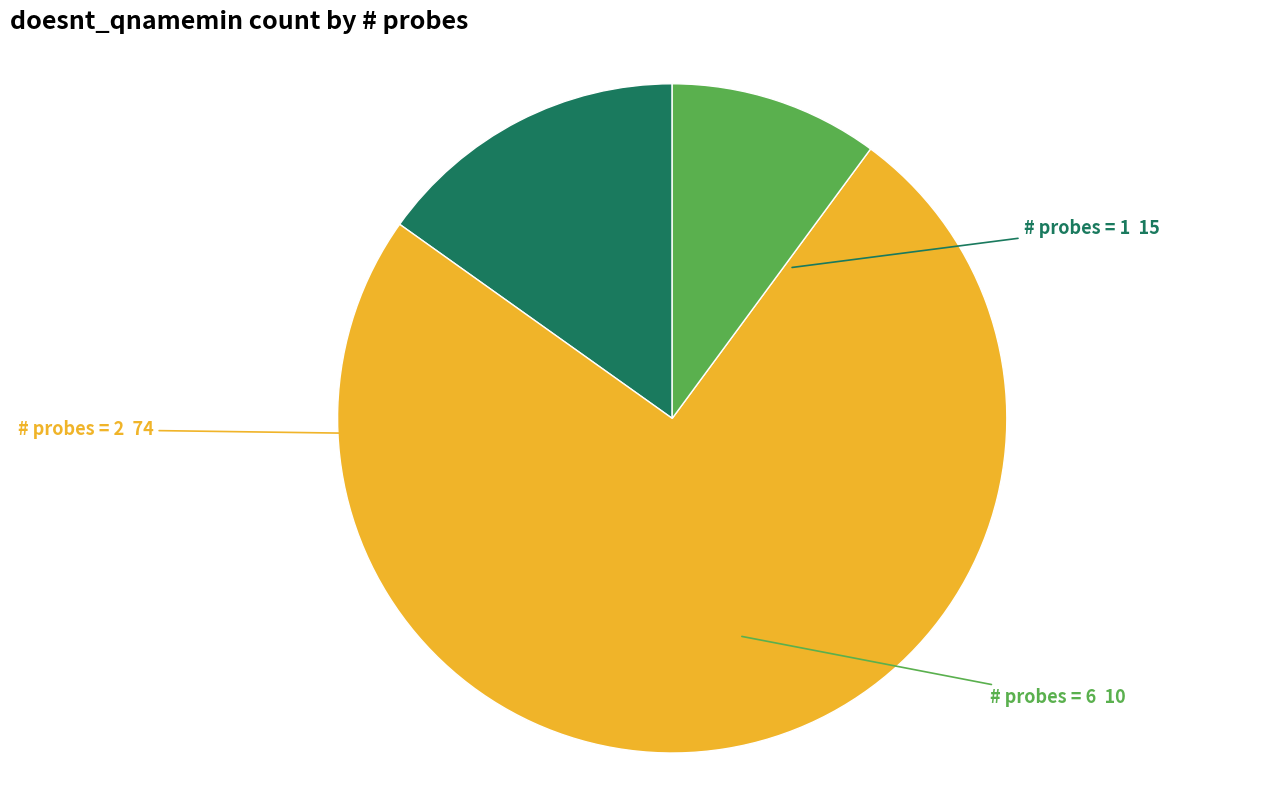

Does any single category account for the majority?

Yes